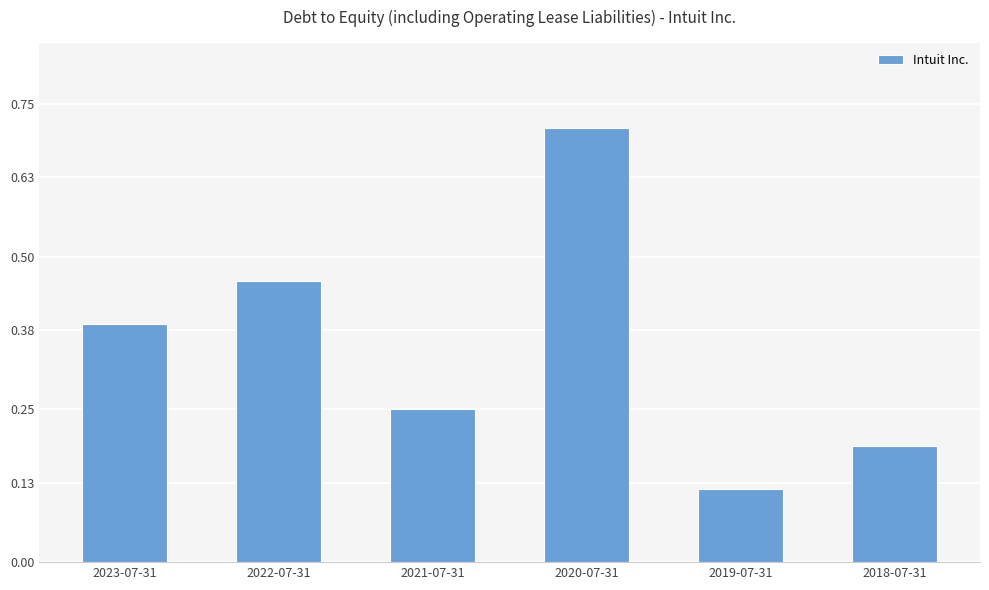

What is the label of the 1st bar from the left?

2023-07-31